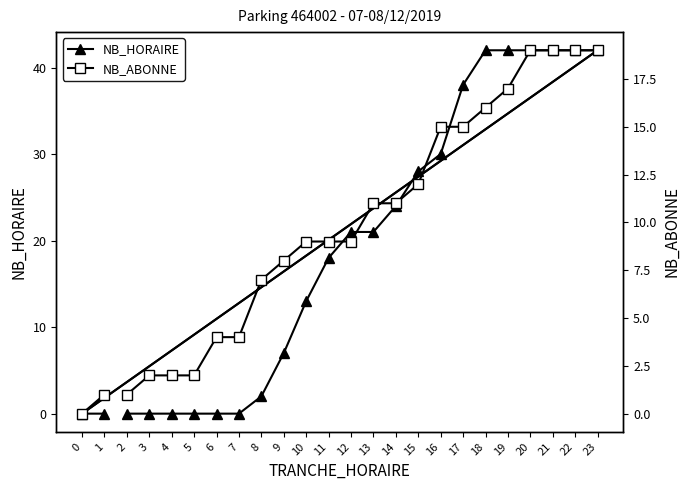

How many times do NB_HORAIRE and NB_ABONNE cross each other?

1